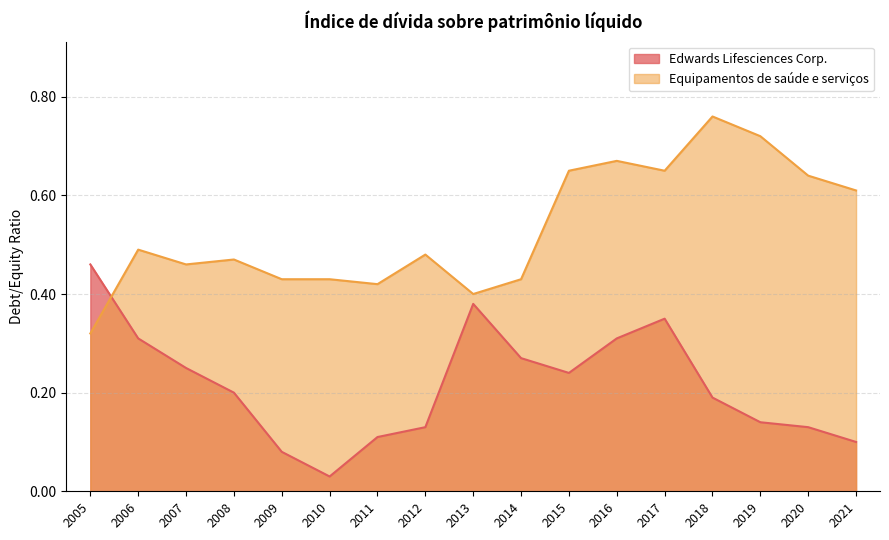

What is the greatest value displayed?

0.8